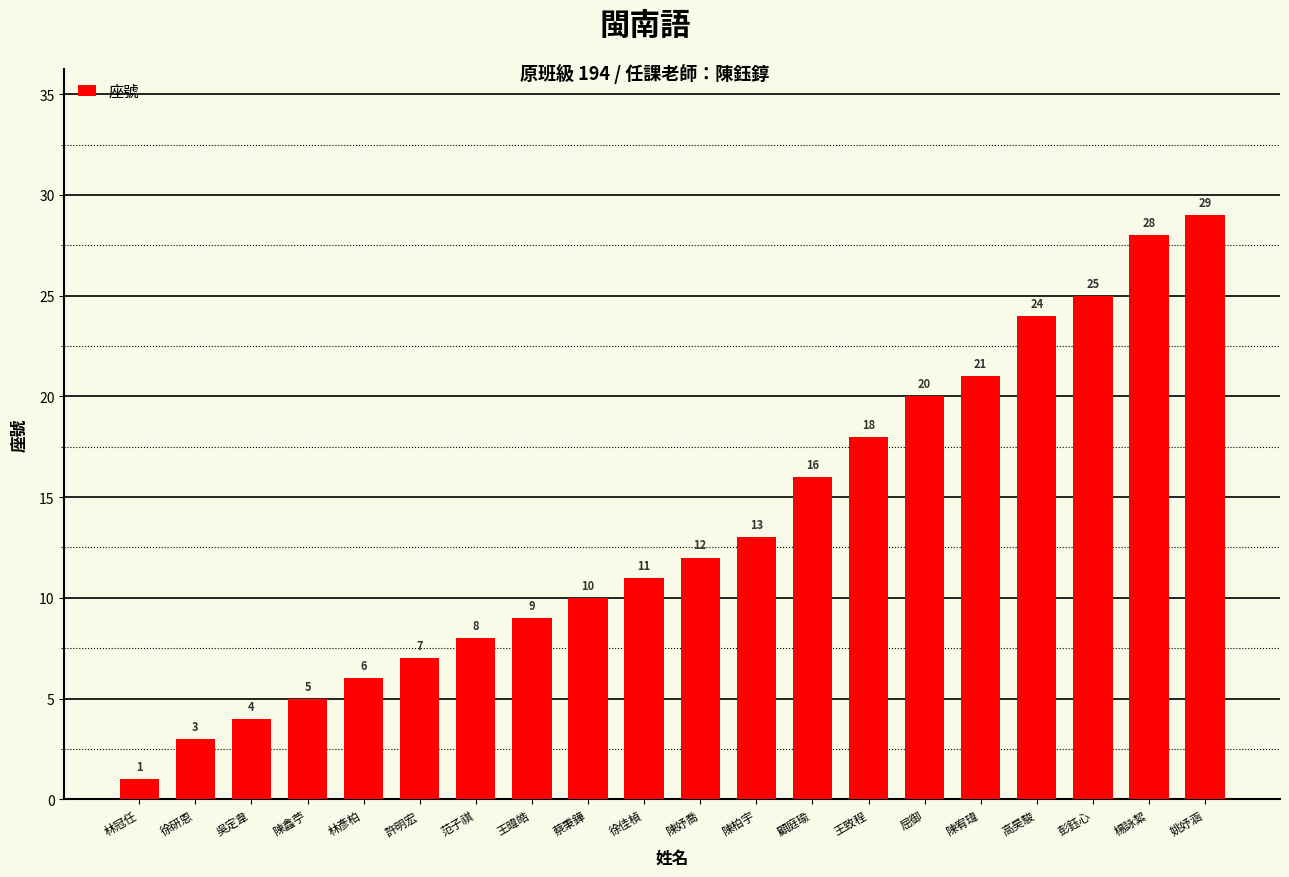

Where is the data nearest to the value 15?

顧庭瑜